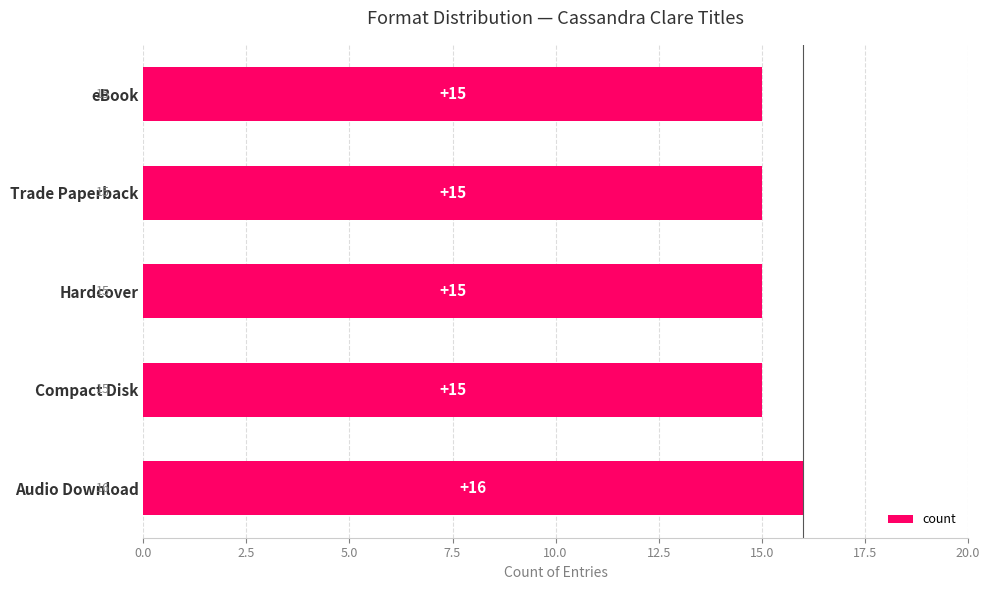

True or false: the data shows 22 at Trade Paperback.

False